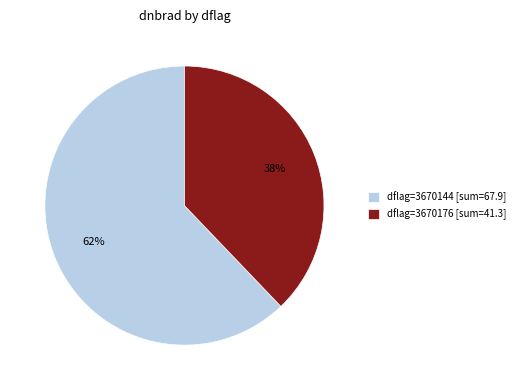

To the nearest percent, what percentage of the pie is dflag=3670176 [sum=41.3]?

38%